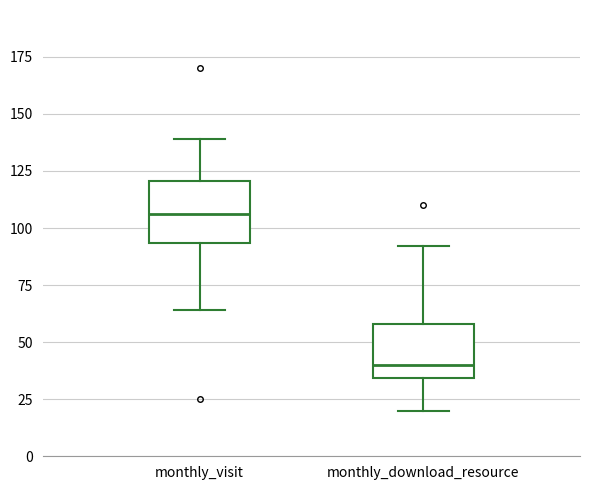

Reading left to right, transcribe this box plot: for each box, give where its median line is, the range the box spans, and where its two whiskers end, as read against the y-axis. The values are not printed on the chart, so give them approximately, as read against the axis.

monthly_visit: median 105, box 95 to 120, whiskers 65 to 140
monthly_download_resource: median 40, box 35 to 60, whiskers 20 to 90